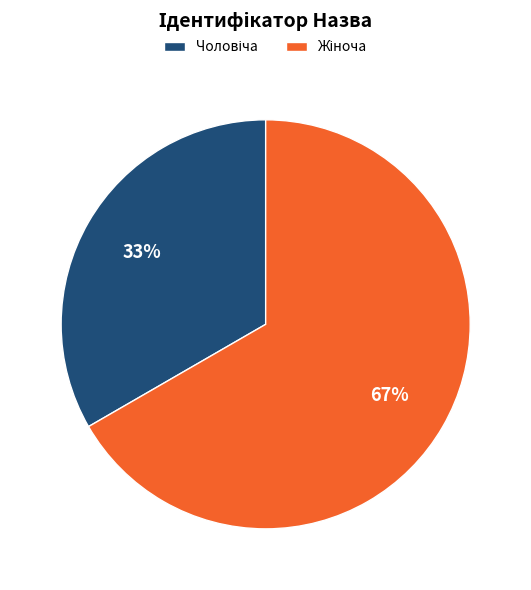

Is there a majority slice in this chart?

Yes